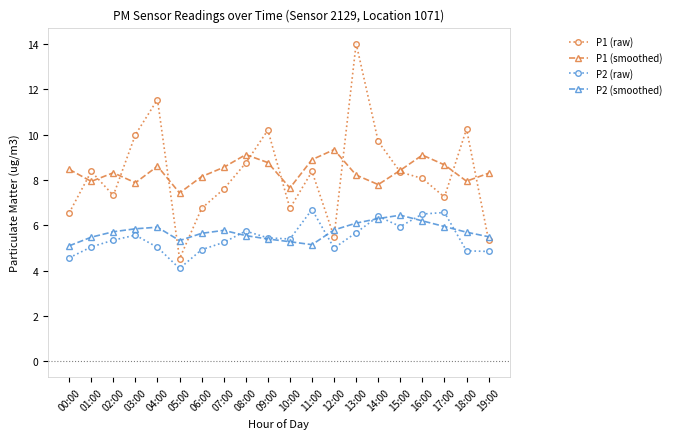

What is the spread (max minus min) of values at 09:00?

4.8